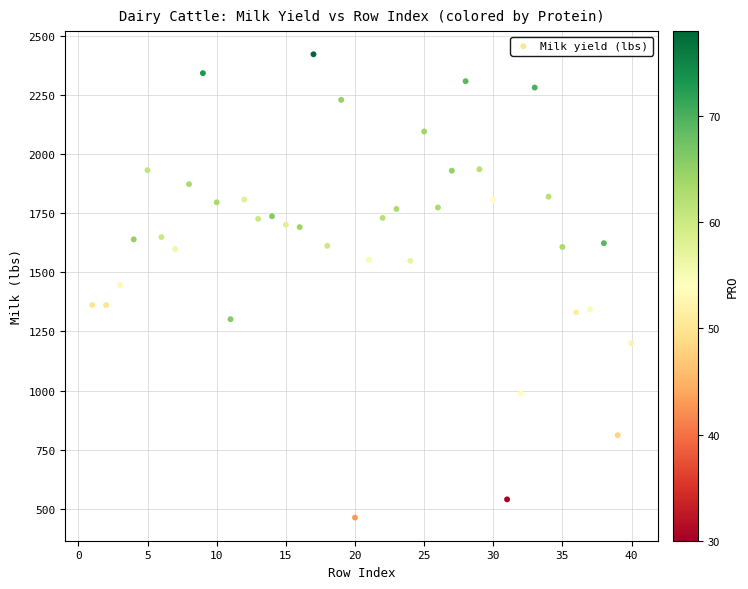

What is the range of Y values (max minus min)?

1962